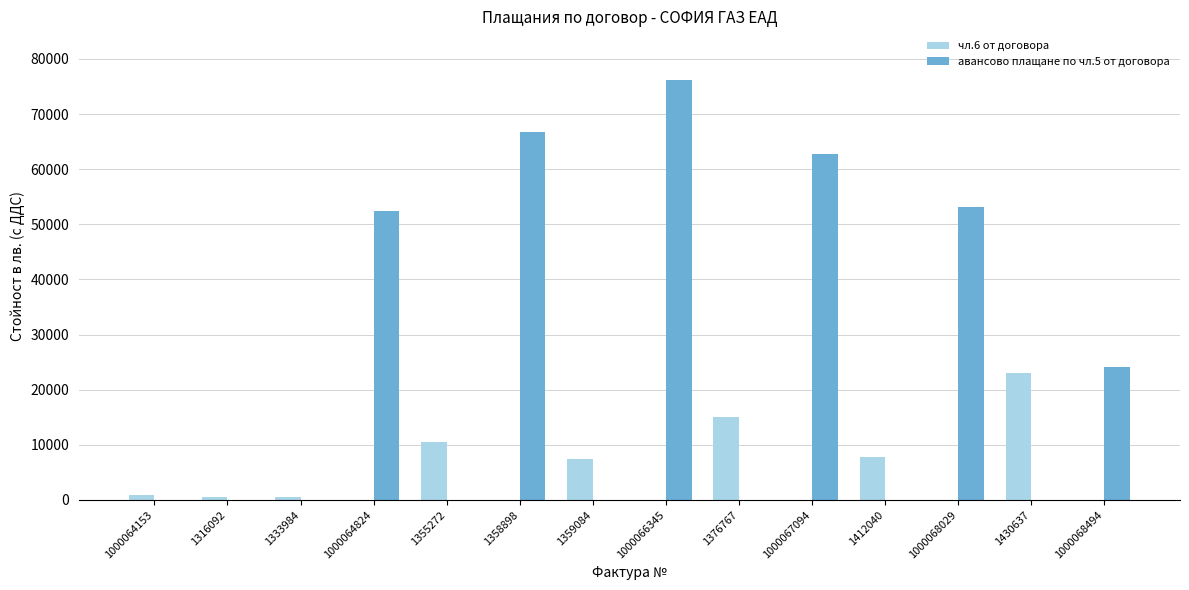

Which series changed the most between 1000064153 and 1000067094?

авансово плащане по чл.5 от договора